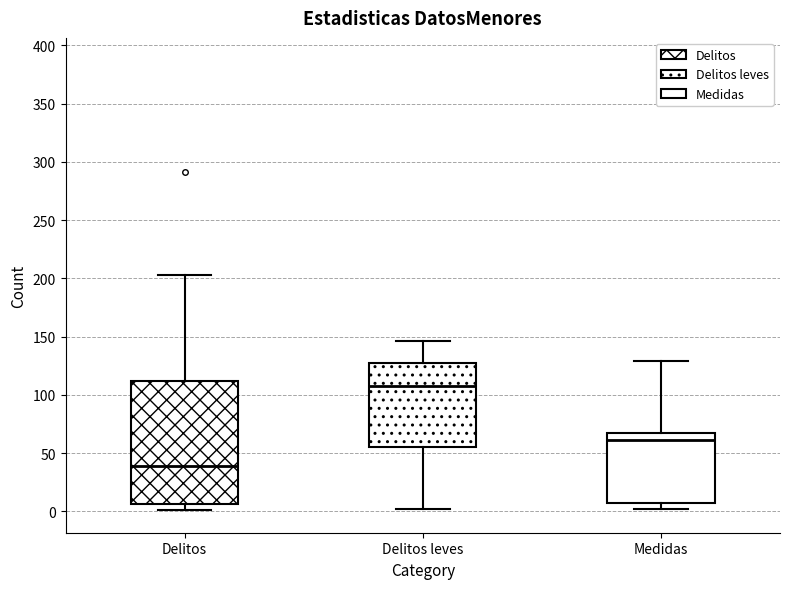

Reading left to right, read every box against the y-axis: the position of its median line, the range the box covers, and the ends of its whiskers. The values are not printed on the chart, so give them approximately, as read against the axis.

Delitos: median 40, box 5 to 110, whiskers 0 to 205
Delitos leves: median 110, box 55 to 125, whiskers 0 to 145
Medidas: median 60, box 5 to 65, whiskers 0 to 130